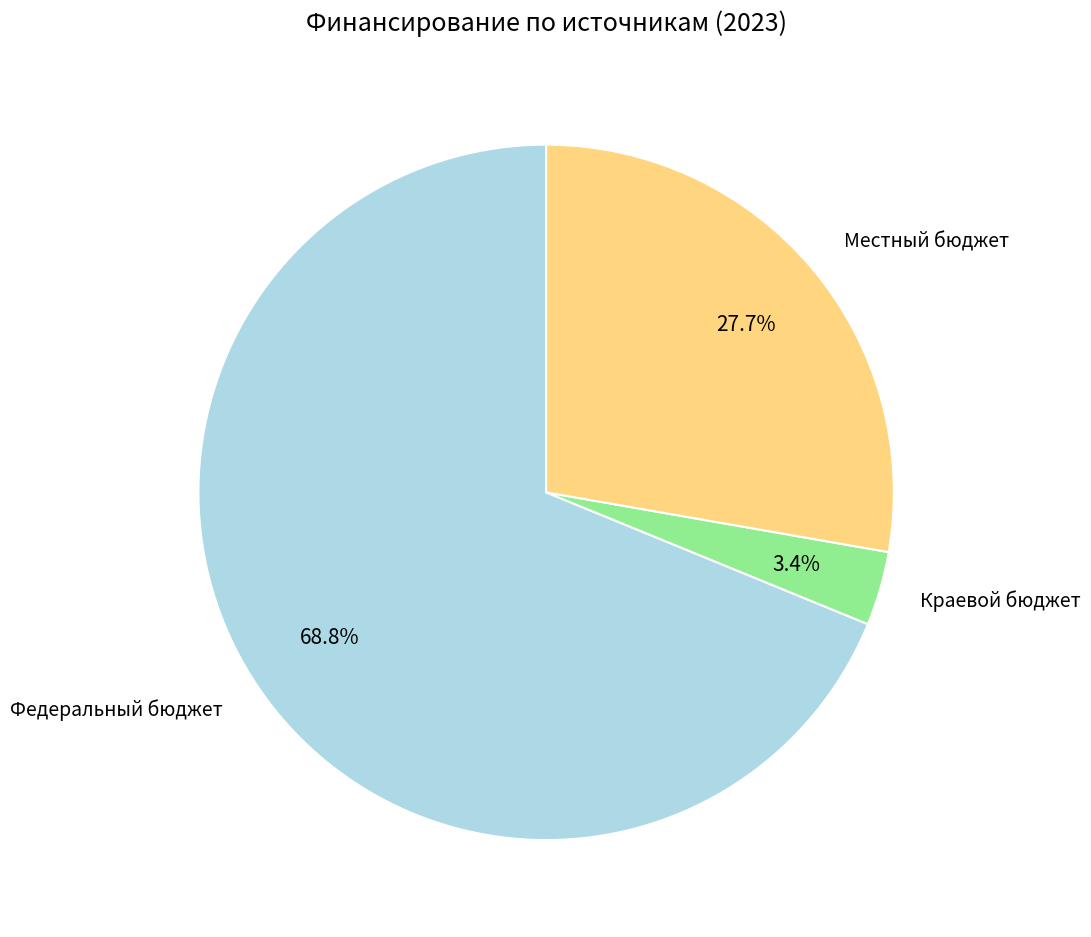

To the nearest percent, what is the average slice percentage?

33%